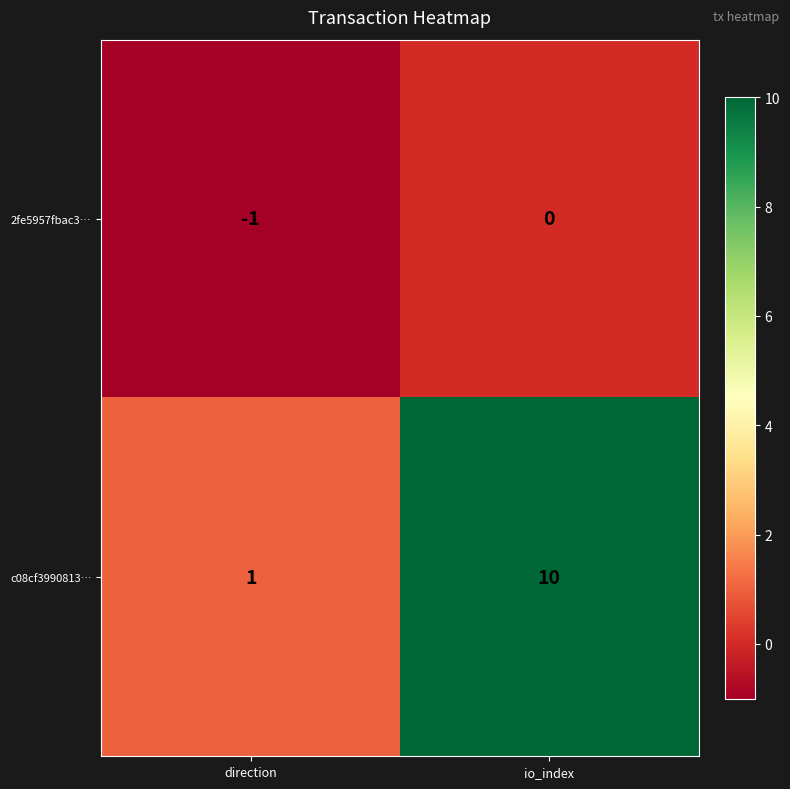

The value of 2fe5957fbac3… at direction is -1. True or false?

True